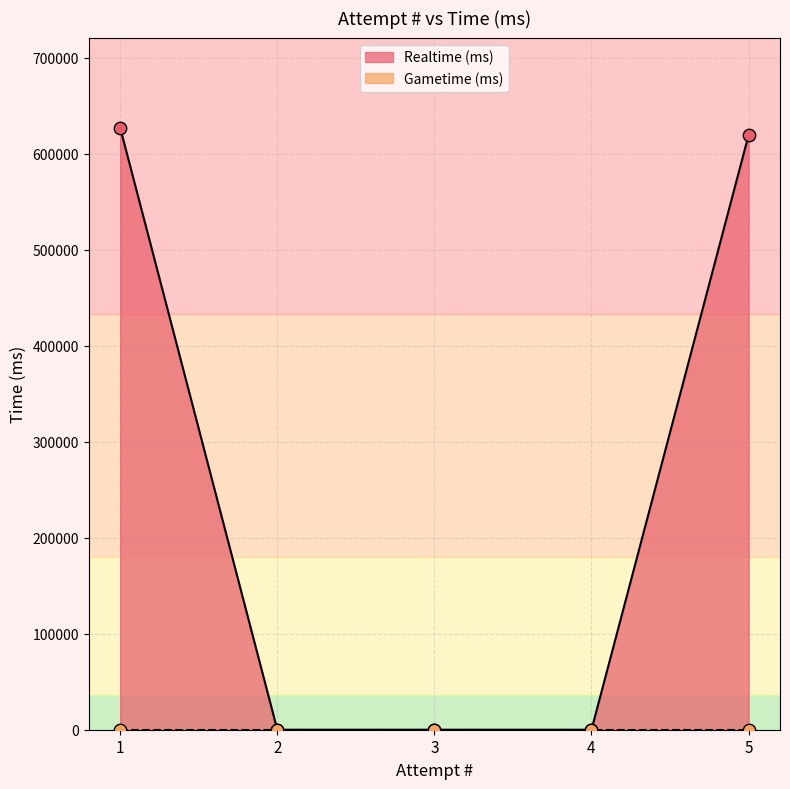

Which has a higher value, 5 or 2?

5